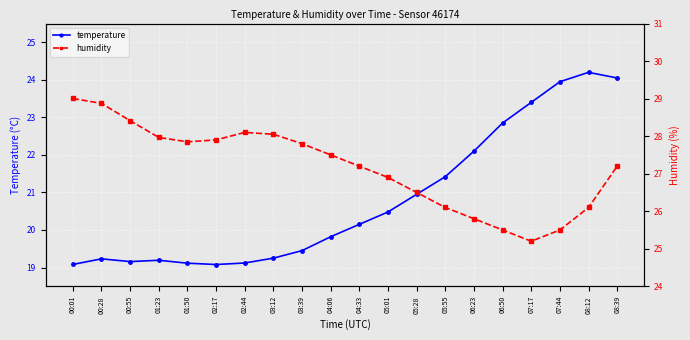

The temperature series shows 28.4 at 04:06. True or false?

False